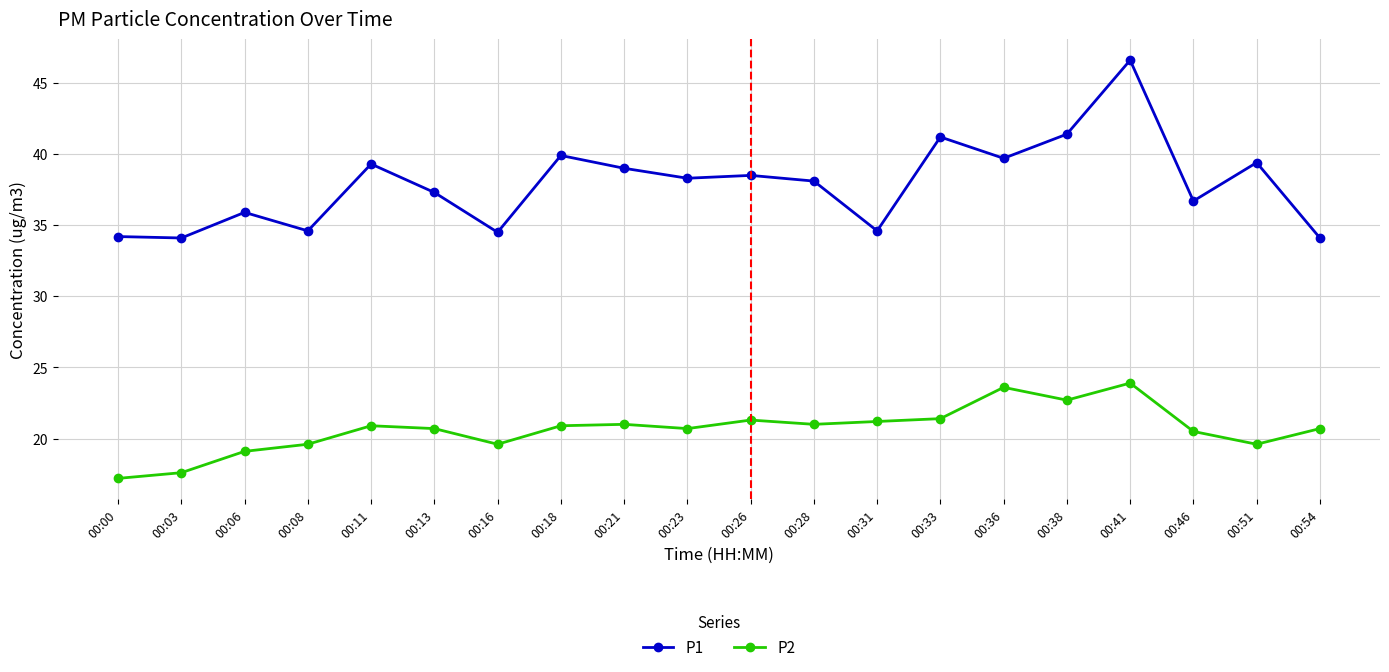

What is the greatest value displayed?

46.6